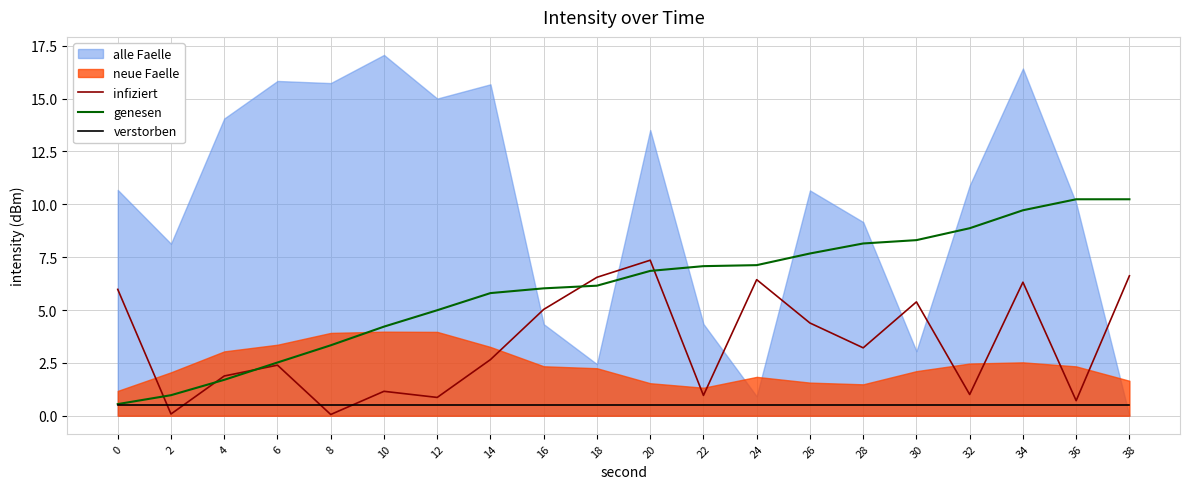

True or false: genesen and infiziert cross at least once.

True